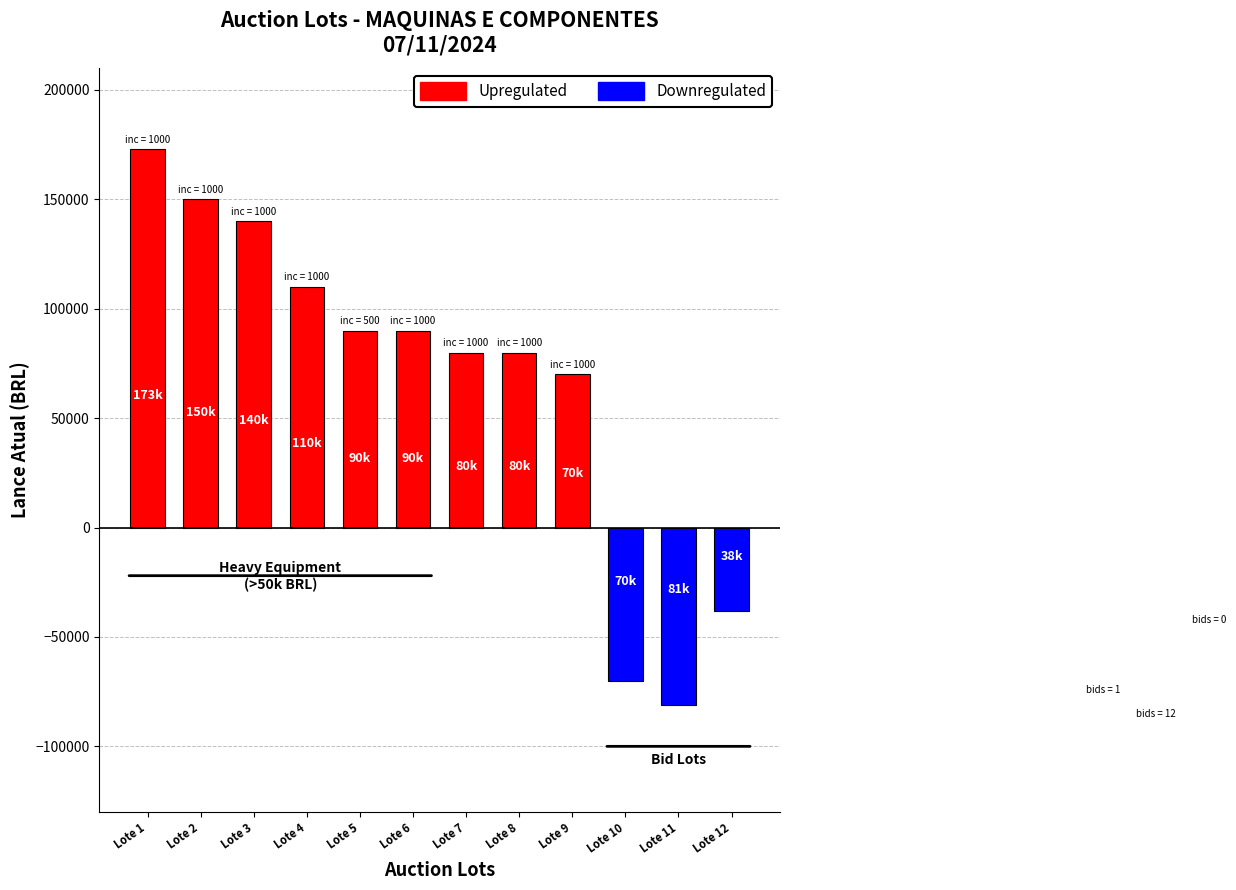

Where is Upregulated nearest to the value 86500?

Lote 5